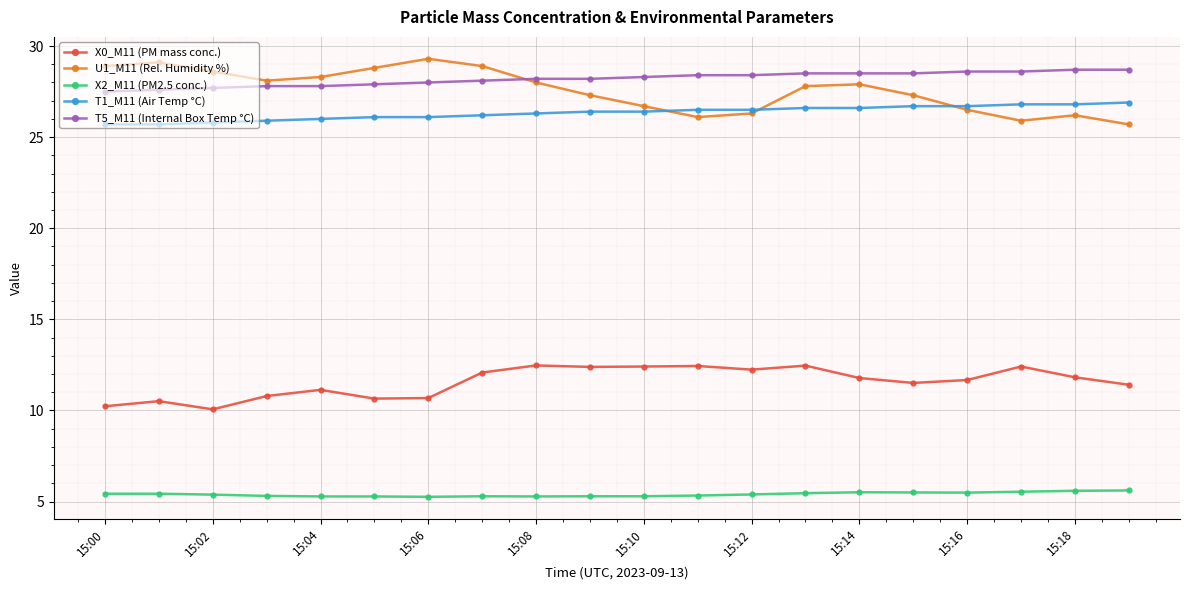

What is the difference between the second highest and minimum values in the T5_M11 (Internal Box Temp °C) series?

1.2